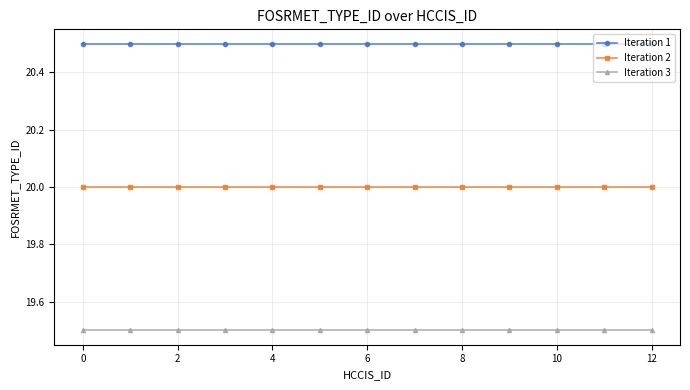

What is the sum of all Iteration 1 values?

266.5